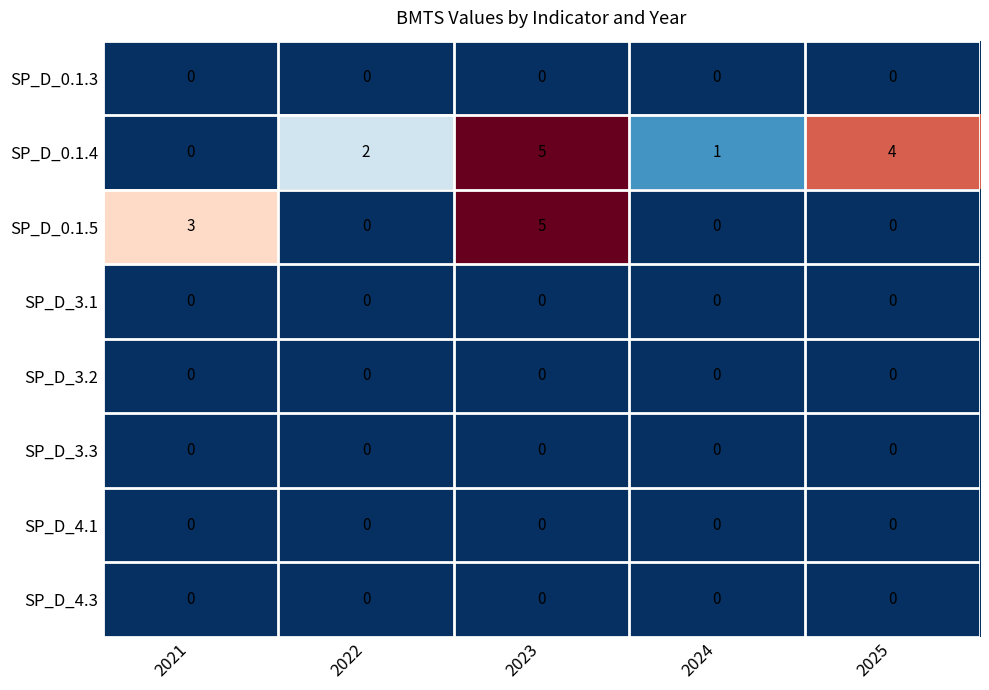

What is the difference between the SP_D_0.1.5 values at 2024 and 2021?

3